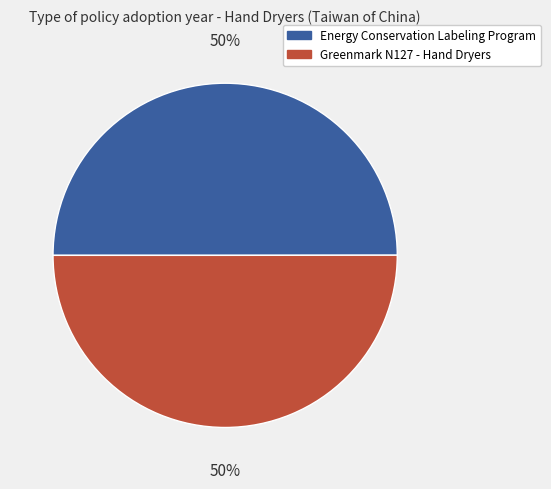

What percentage is the Energy Conservation Labeling Program slice, to the nearest percent?

50%